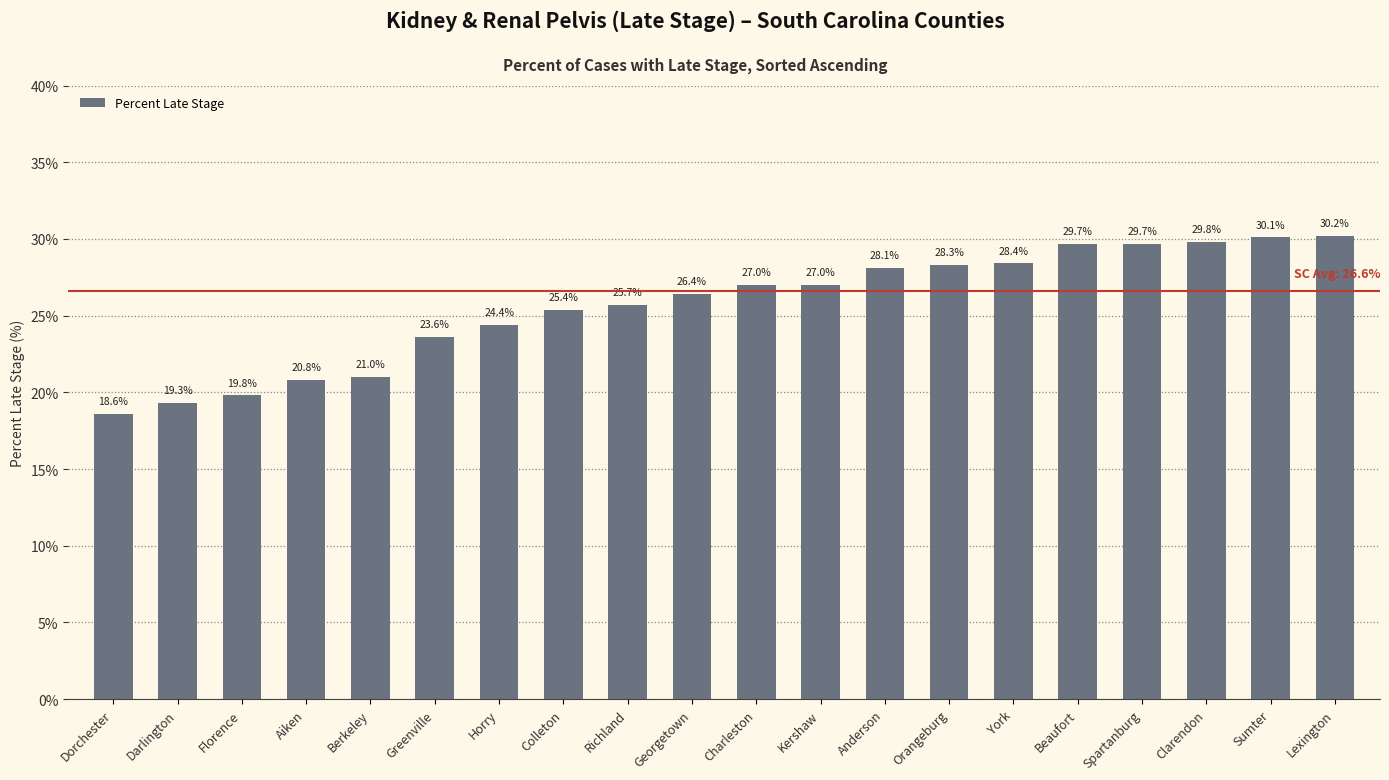

Between Clarendon and Charleston, which is larger?

Clarendon